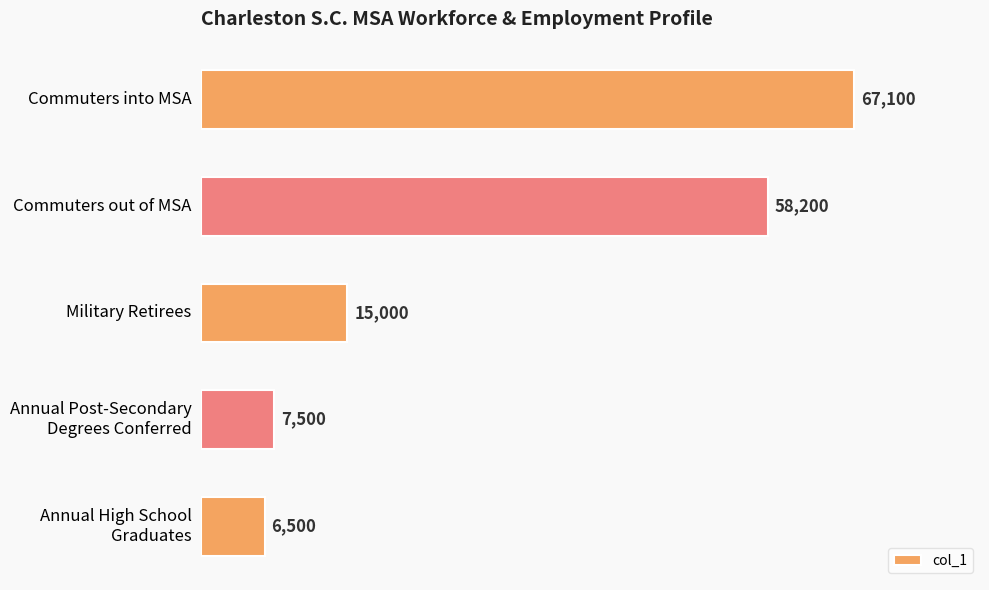

Rank the categories by value from highest to lowest.

Commuters into MSA, Commuters out of MSA, Military Retirees, Annual Post-Secondary
Degrees Conferred, Annual High School
Graduates